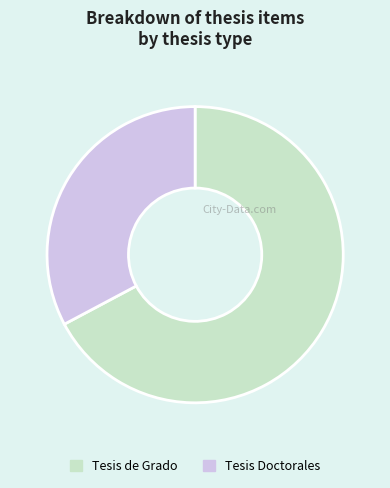

Approximately how many times larger is the value at Tesis Doctorales compared to Tesis de Grado?

0.5